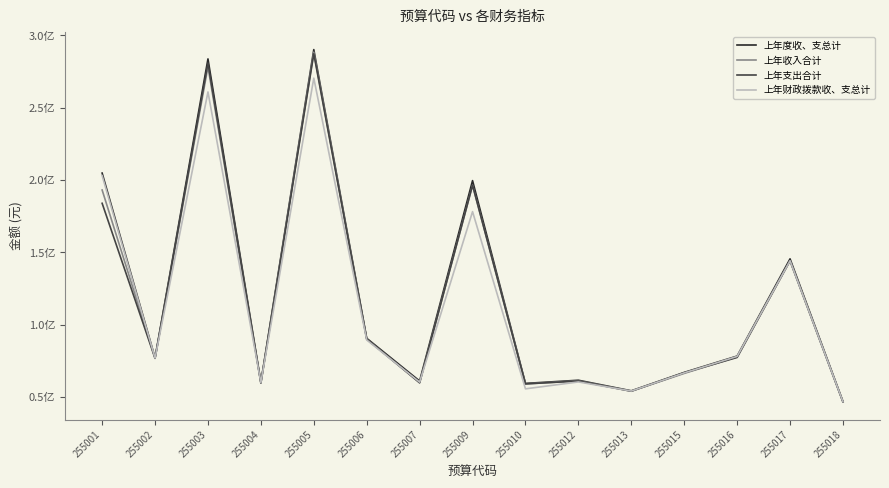

What is the smallest value displayed?

46529540.0